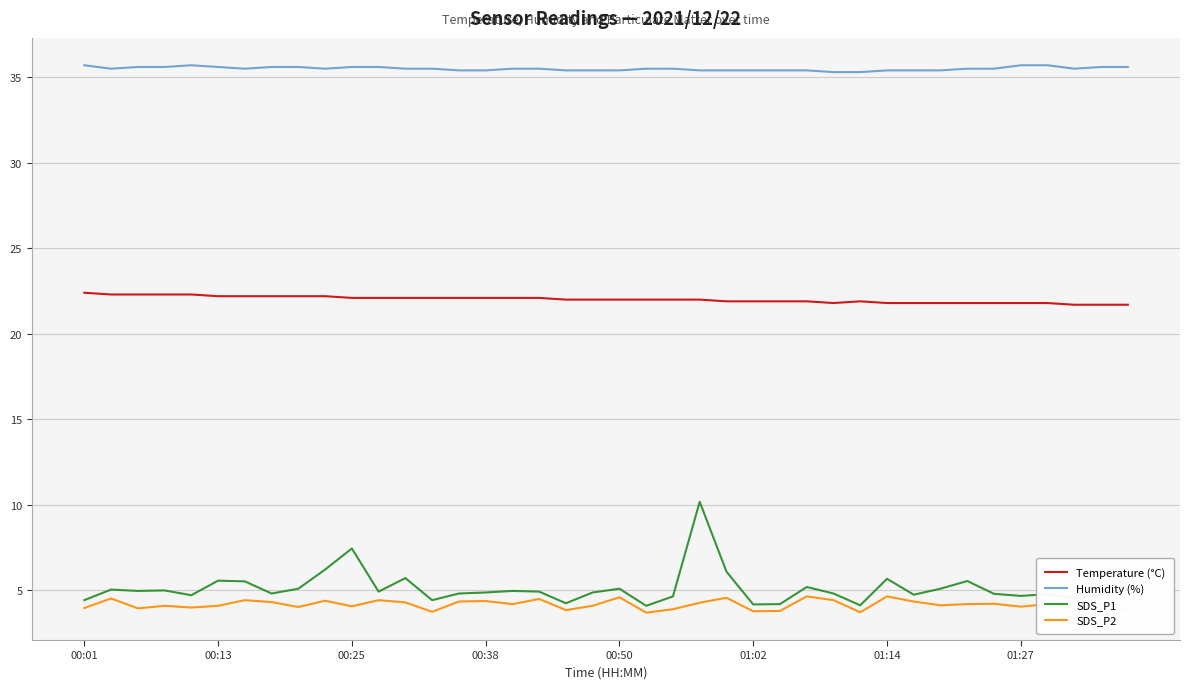

What is the highest value of the Temperature (°C) series?

22.4